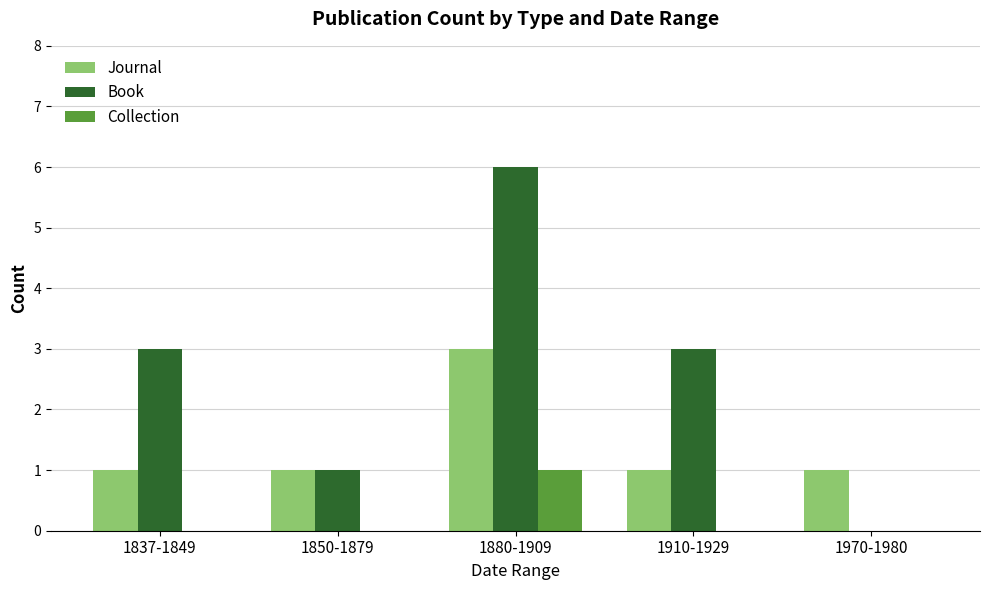

Which series has the largest range (max minus min)?

Book